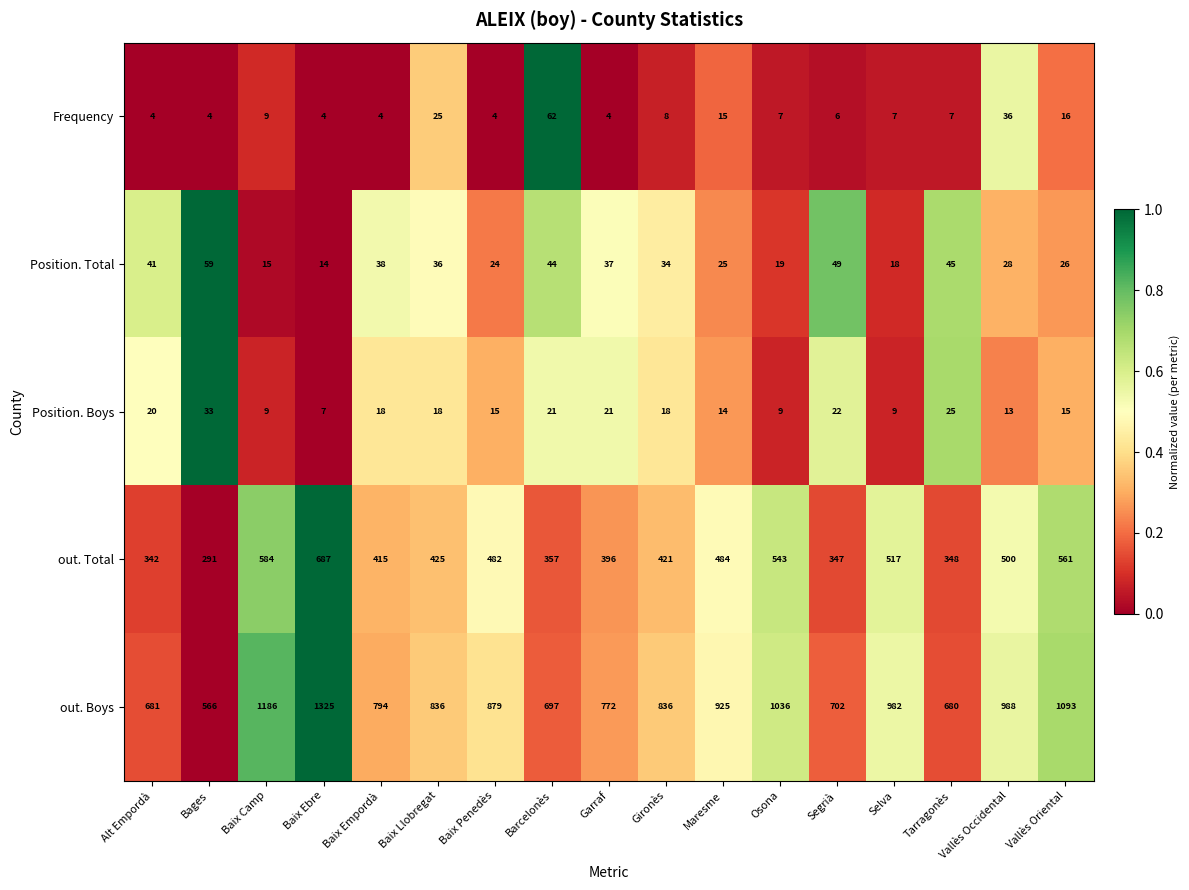

Which category has the lowest value in the Position. Boys series?

Baix Ebre